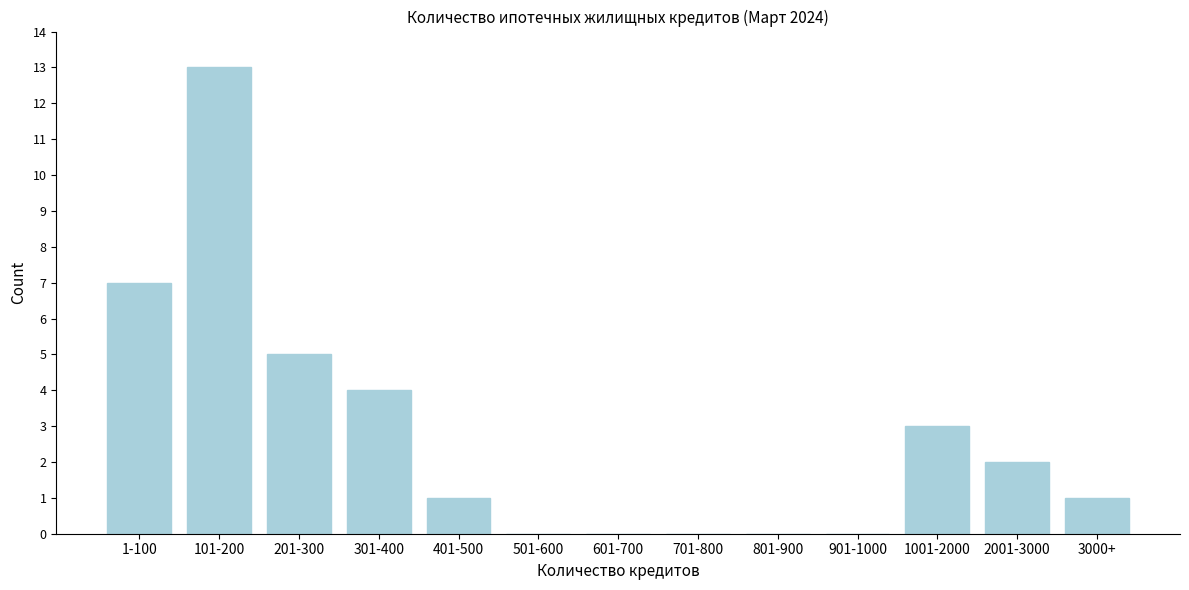

Reading left to right, what are all the values shown in this chart?

1-100=7	101-200=13	201-300=5	301-400=4	401-500=1	501-600=0	601-700=0	701-800=0	801-900=0	901-1000=0	1001-2000=3	2001-3000=2	3000+=1